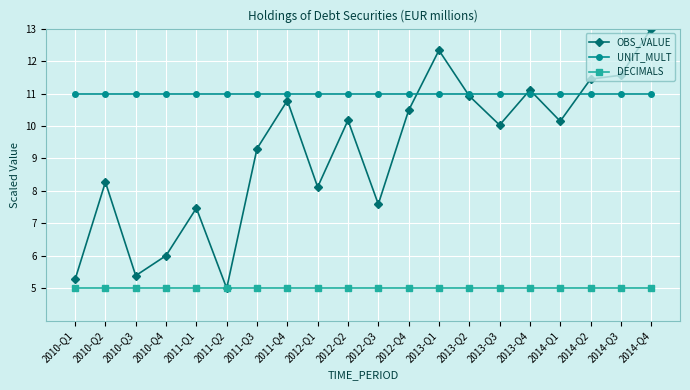

Is it true that DECIMALS equals 5.0 at 2011-Q3?

True